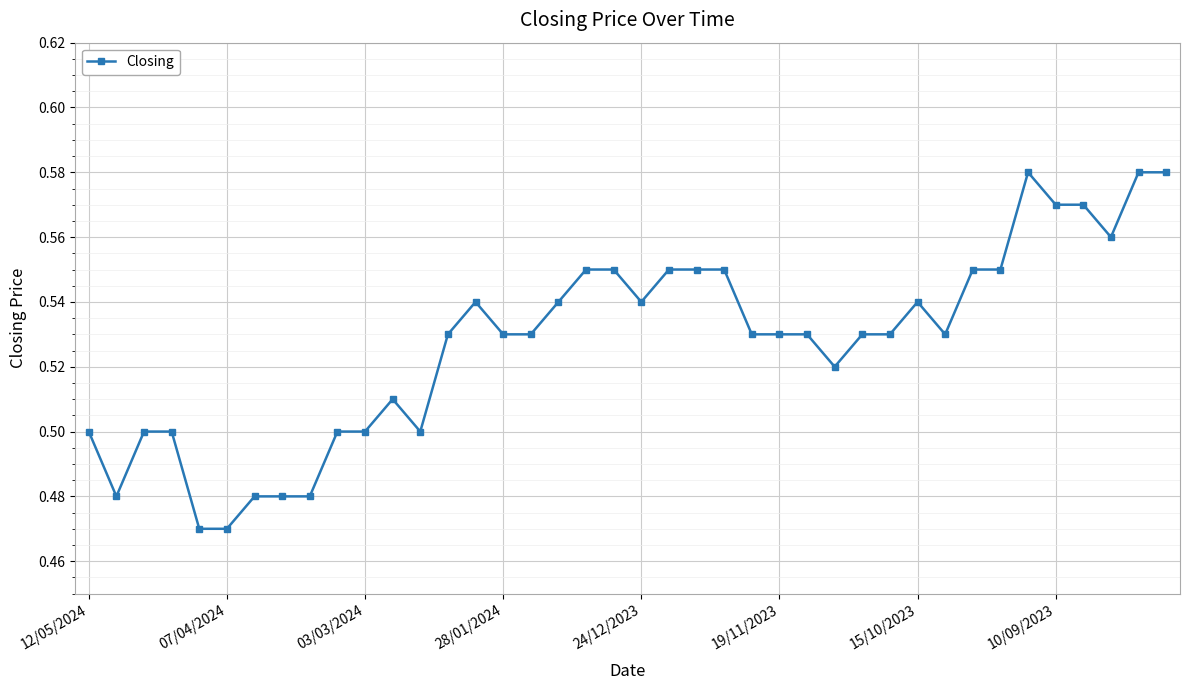

What is the sum of all values?

21.1